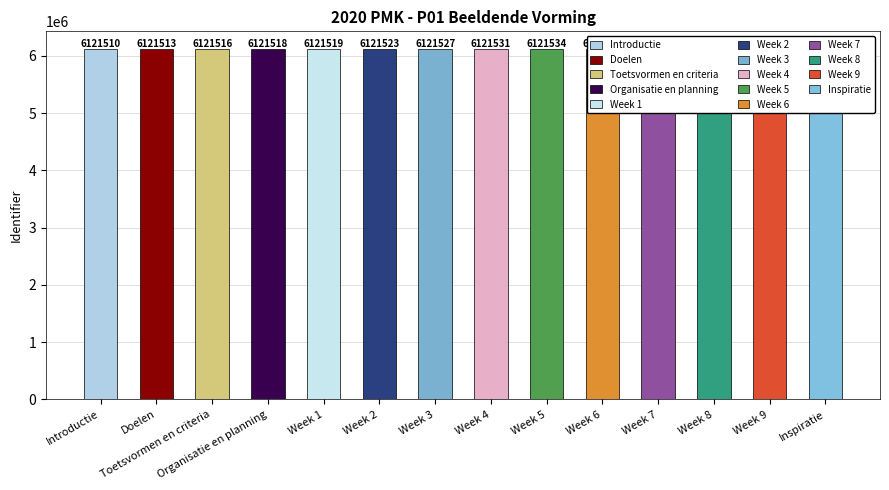

What is the label of the 10th bar from the left?

Week 6